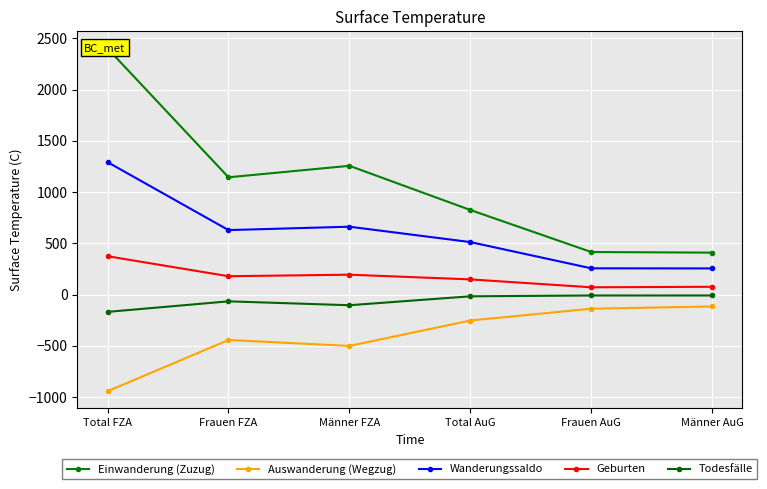

Does the chart display data point markers on the line(s)?

Yes